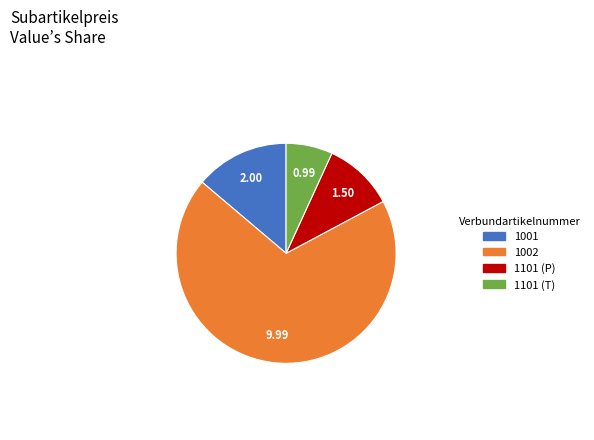

How many slices are in this pie chart?

4